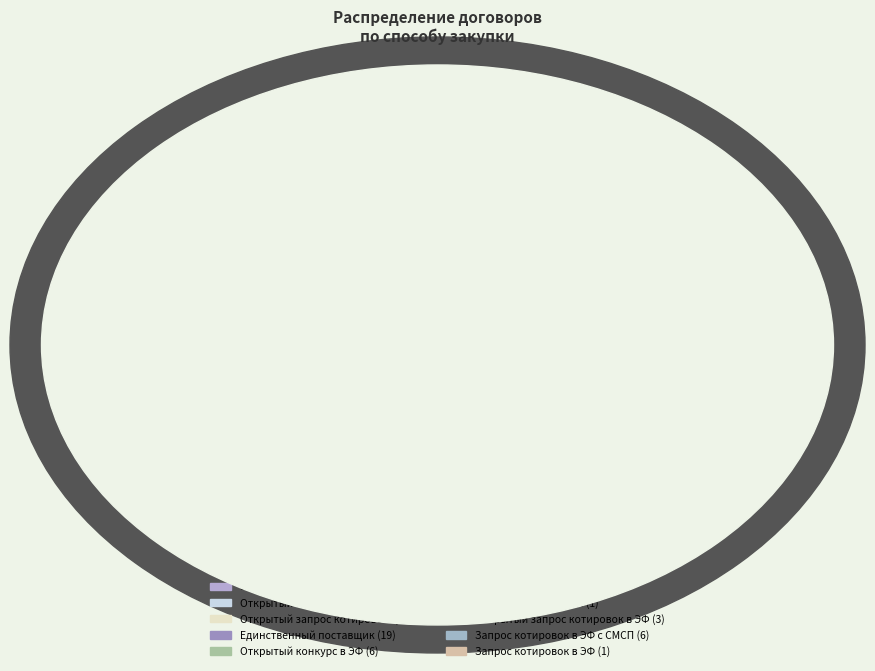

How many slices are in this pie chart?

10